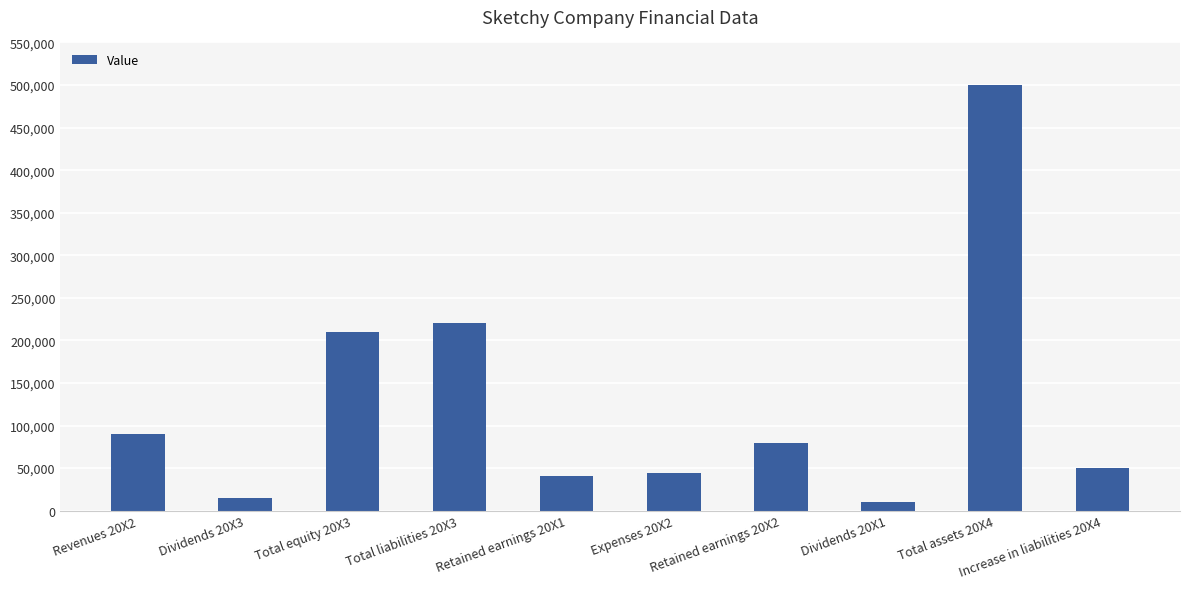

Is it true that the value at Total liabilities 20X3 is 220000?

True